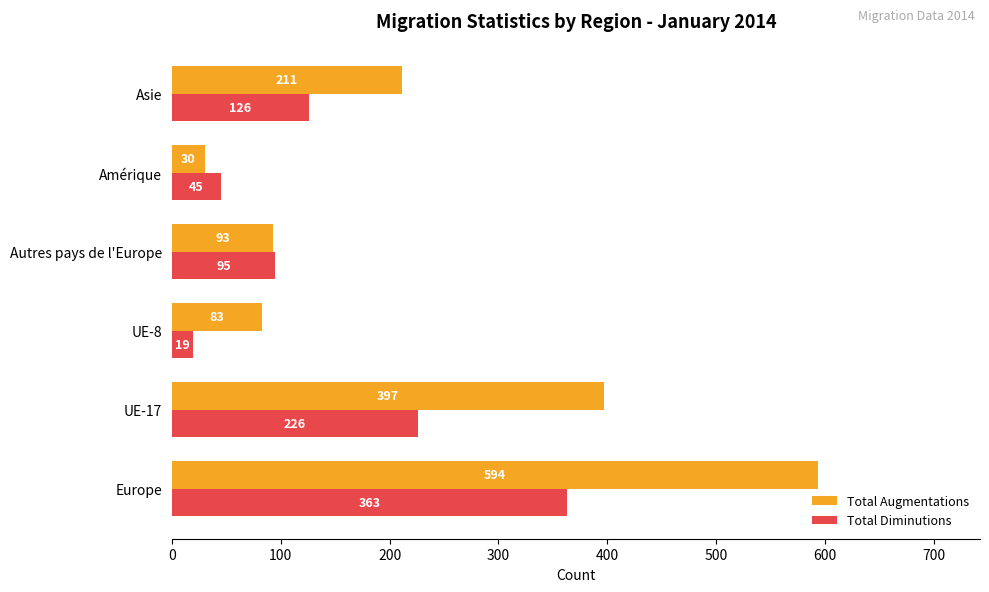

Which series changed the most between Autres pays de l'Europe and Asie?

Total Augmentations